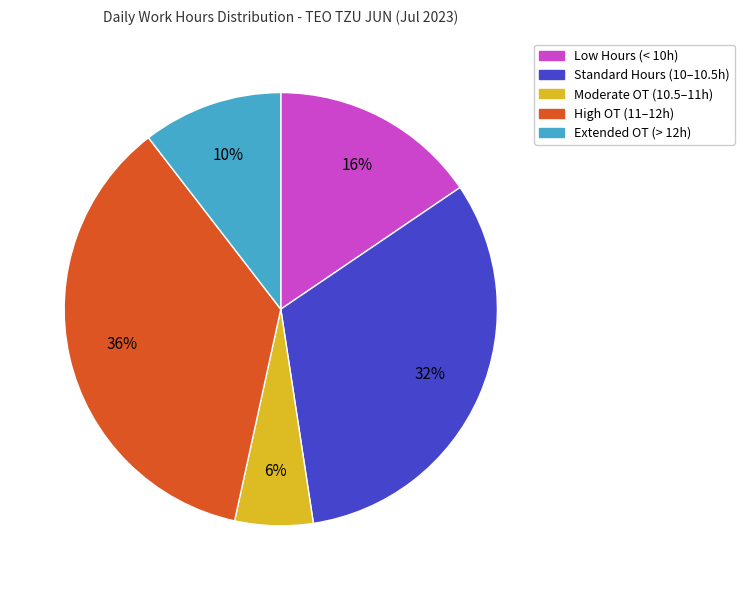

Does any single category account for the majority?

No